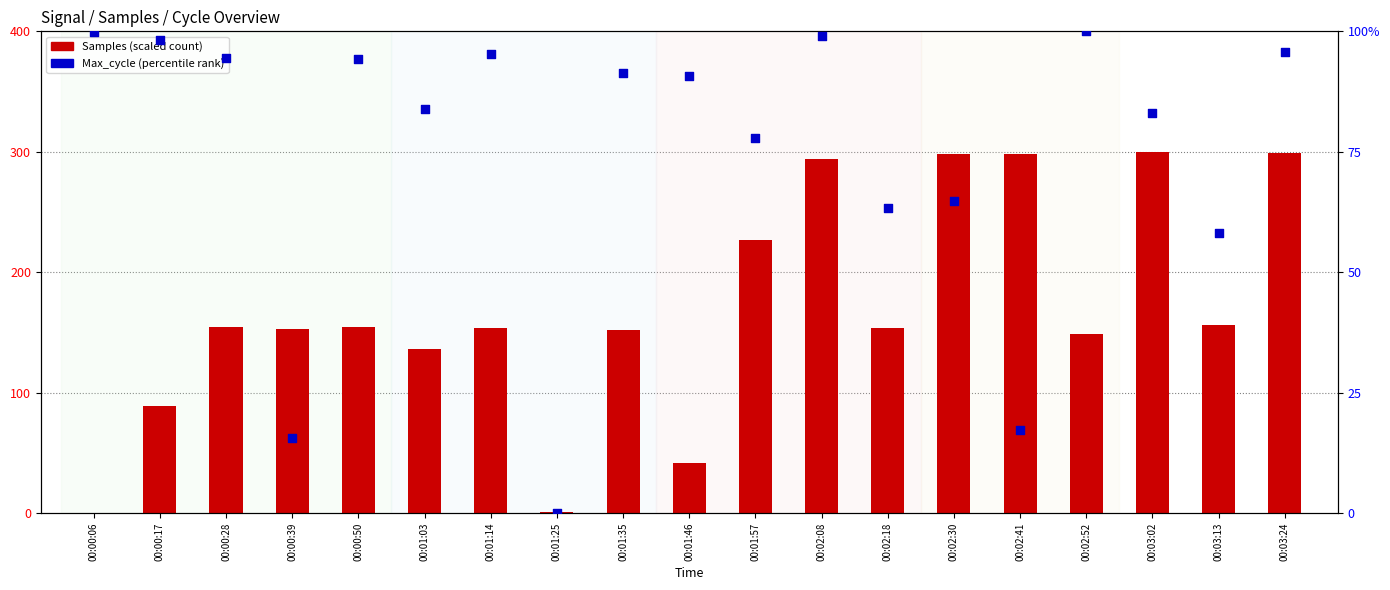

Is the value of Max_cycle (percentile) at 00:00:17 greater than the value of Samples (scaled) at 00:03:02?

No